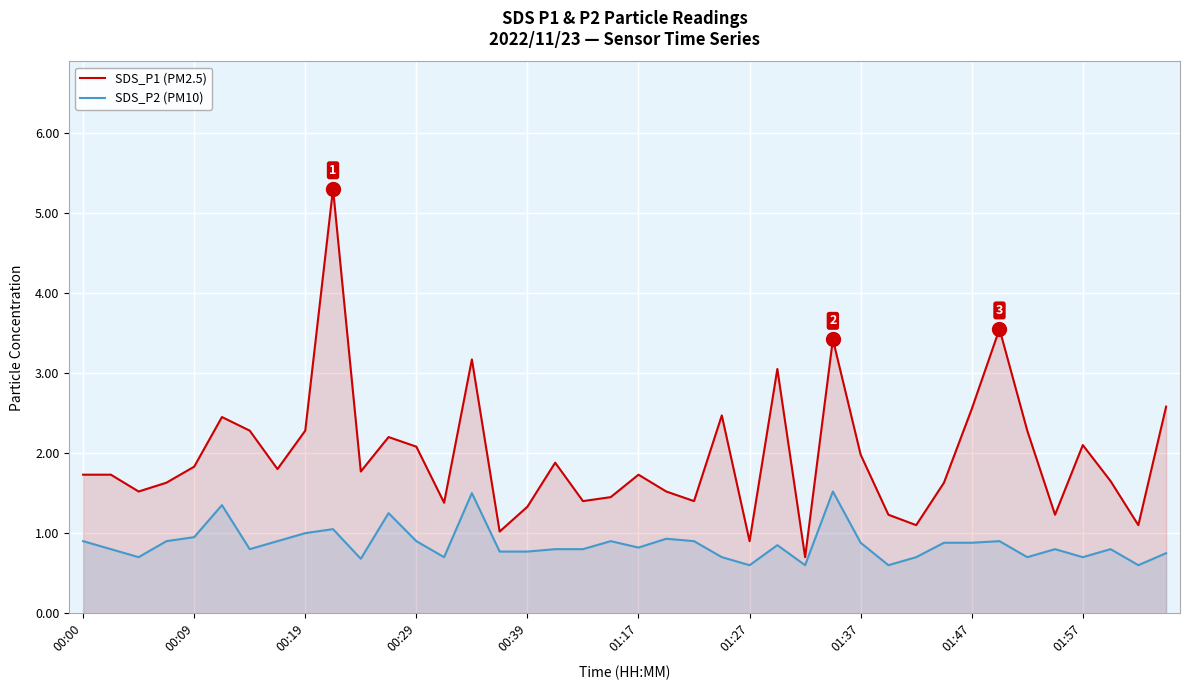

What is the smallest value displayed?

0.6